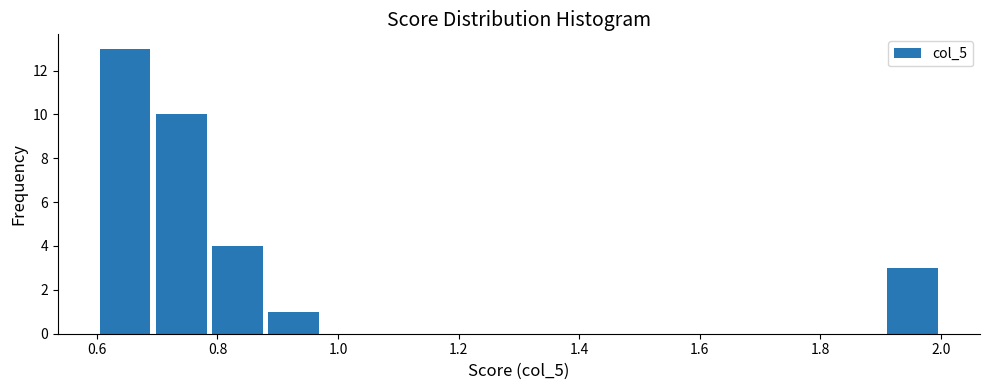

Reading left to right, transcribe this chart: for each bar, give the range it covers on the x-axis and its height. Neither the bar edges nor the heights are printed on the chart, so give them approximately, as read against the axes.

0.60 to 0.70: 13
0.70 to 0.78: 10
0.78 to 0.88: 4
0.88 to 0.98: 1
0.98 to 1.06: 0
1.06 to 1.16: 0
1.16 to 1.26: 0
1.26 to 1.34: 0
1.34 to 1.44: 0
1.44 to 1.54: 0
1.54 to 1.62: 0
1.62 to 1.72: 0
1.72 to 1.82: 0
1.82 to 1.90: 0
1.90 to 2.00: 3